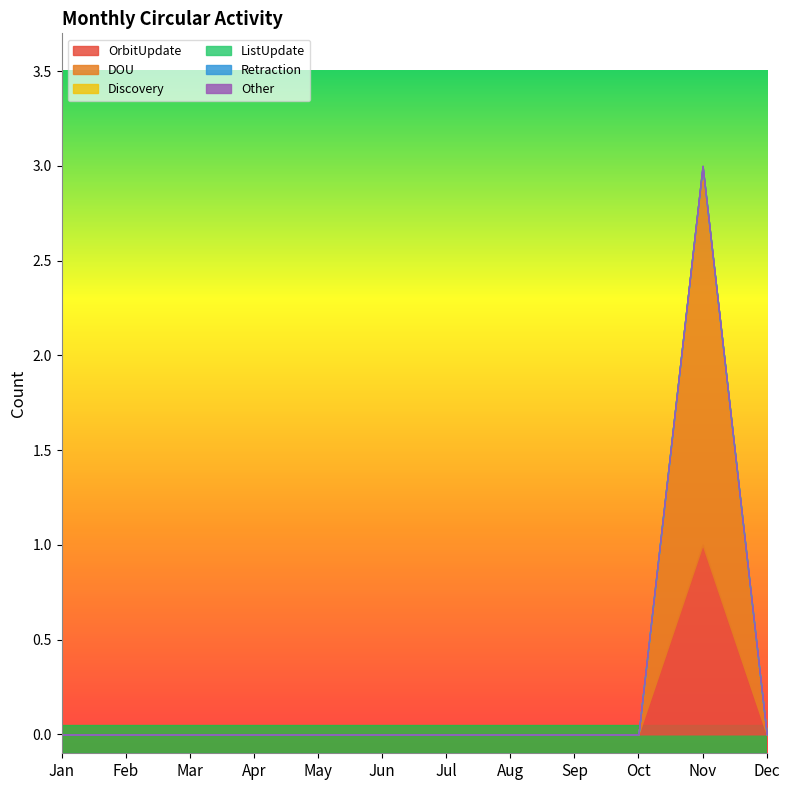

What are all the series names shown in the legend?

OrbitUpdate, DOU, Discovery, ListUpdate, Retraction, Other